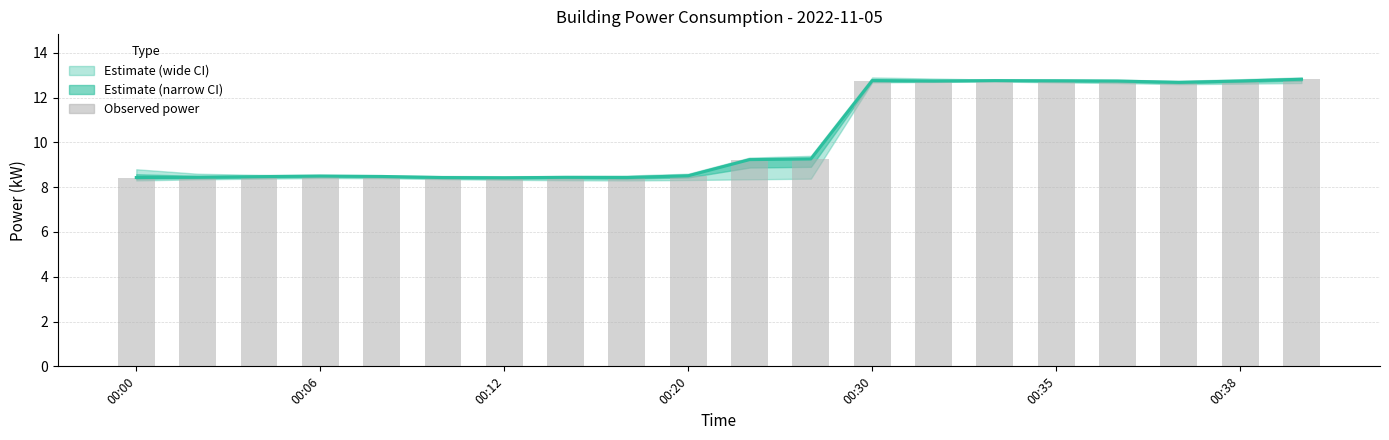

What is the maximum value shown in the chart?

12.8